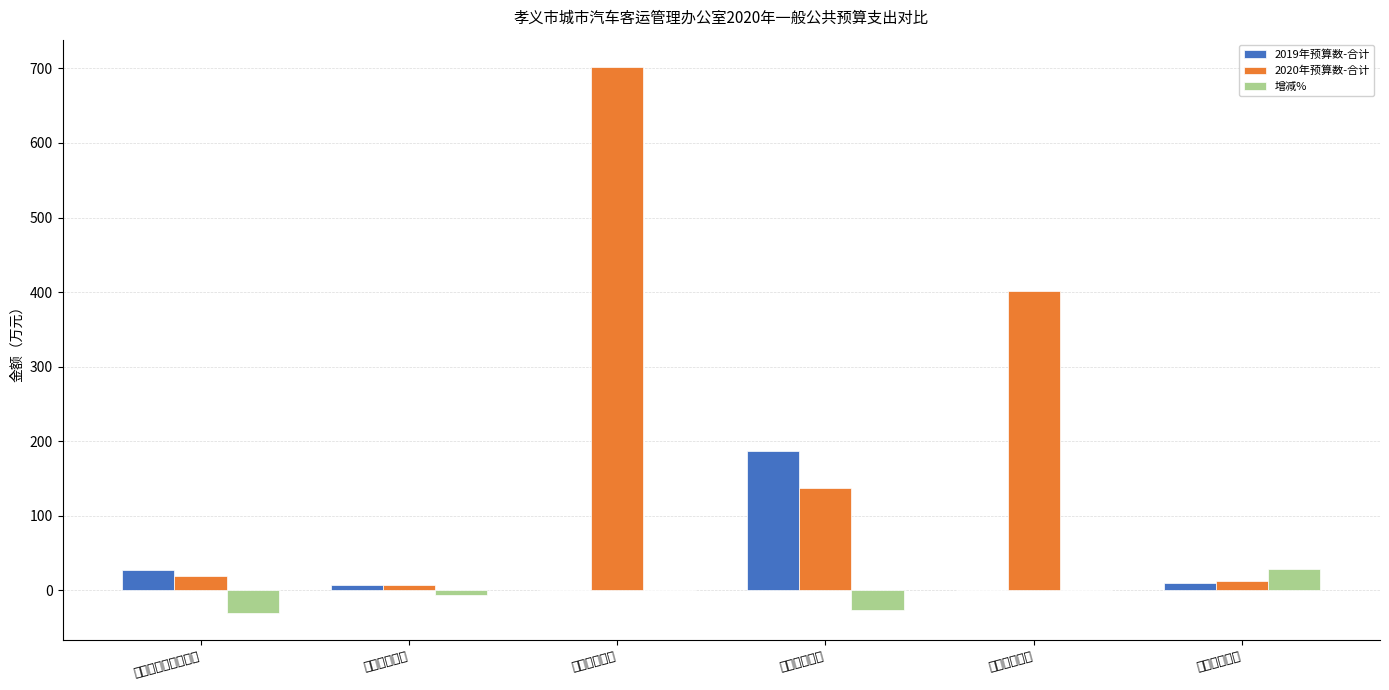

Reading left to right, list all the values displayed in this chart.

2019年预算数-合计: 社会保障和就业支出=26.8	卫生健康支出=7.4	节能环保支出=0.0	城乡社区支出=187.3	交通运输支出=0.0	住房保障支出=9.9
2020年预算数-合计: 社会保障和就业支出=18.6	卫生健康支出=6.9	节能环保支出=702.0	城乡社区支出=137.2	交通运输支出=400.9	住房保障支出=12.7
增减%: 社会保障和就业支出=-30.6	卫生健康支出=-6.9	节能环保支出=0.0	城乡社区支出=-26.7	交通运输支出=0.0	住房保障支出=28.9